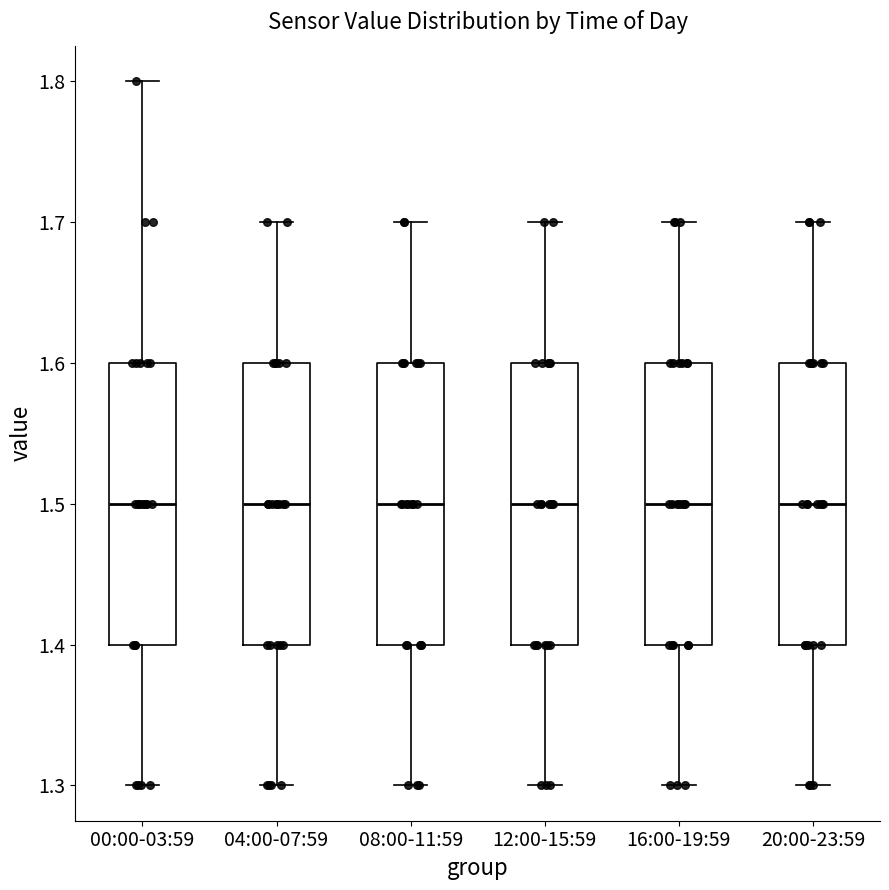

Reading left to right, read every box against the y-axis: the position of its median line, the range the box covers, and the ends of its whiskers. The values are not printed on the chart, so give them approximately, as read against the axis.

00:00-03:59: median 1.5, box 1.4 to 1.6, whiskers 1.3 to 1.8
04:00-07:59: median 1.5, box 1.4 to 1.6, whiskers 1.3 to 1.7
08:00-11:59: median 1.5, box 1.4 to 1.6, whiskers 1.3 to 1.7
12:00-15:59: median 1.5, box 1.4 to 1.6, whiskers 1.3 to 1.7
16:00-19:59: median 1.5, box 1.4 to 1.6, whiskers 1.3 to 1.7
20:00-23:59: median 1.5, box 1.4 to 1.6, whiskers 1.3 to 1.7